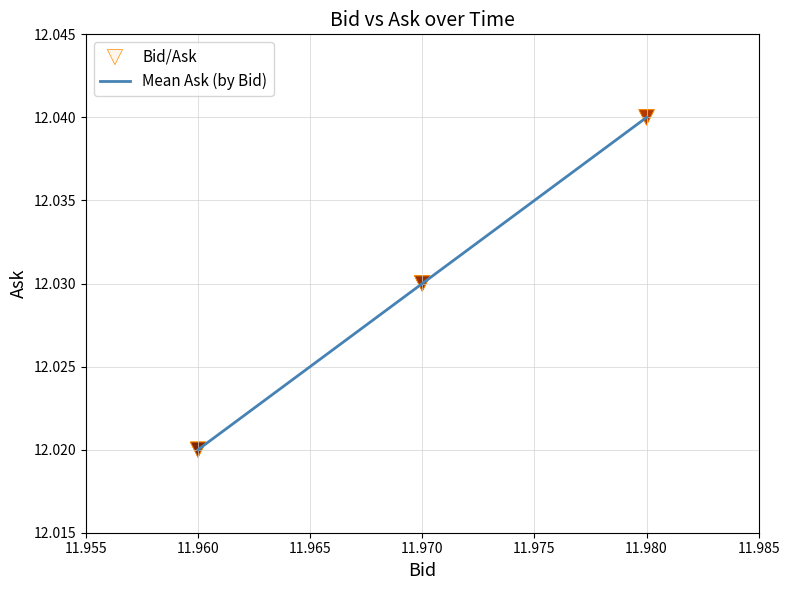

Approximately how many times larger is the value at 11.970 compared to 11.980?

1.0